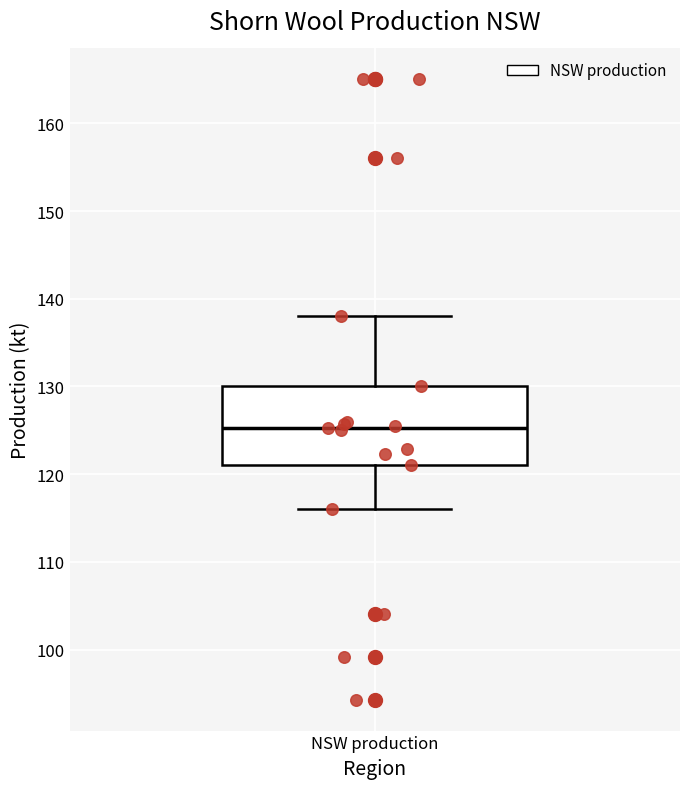

Where is the lower edge of the box for NSW production on the y-axis? The values are not printed on the chart, so give them approximately, as read against the axis.

121